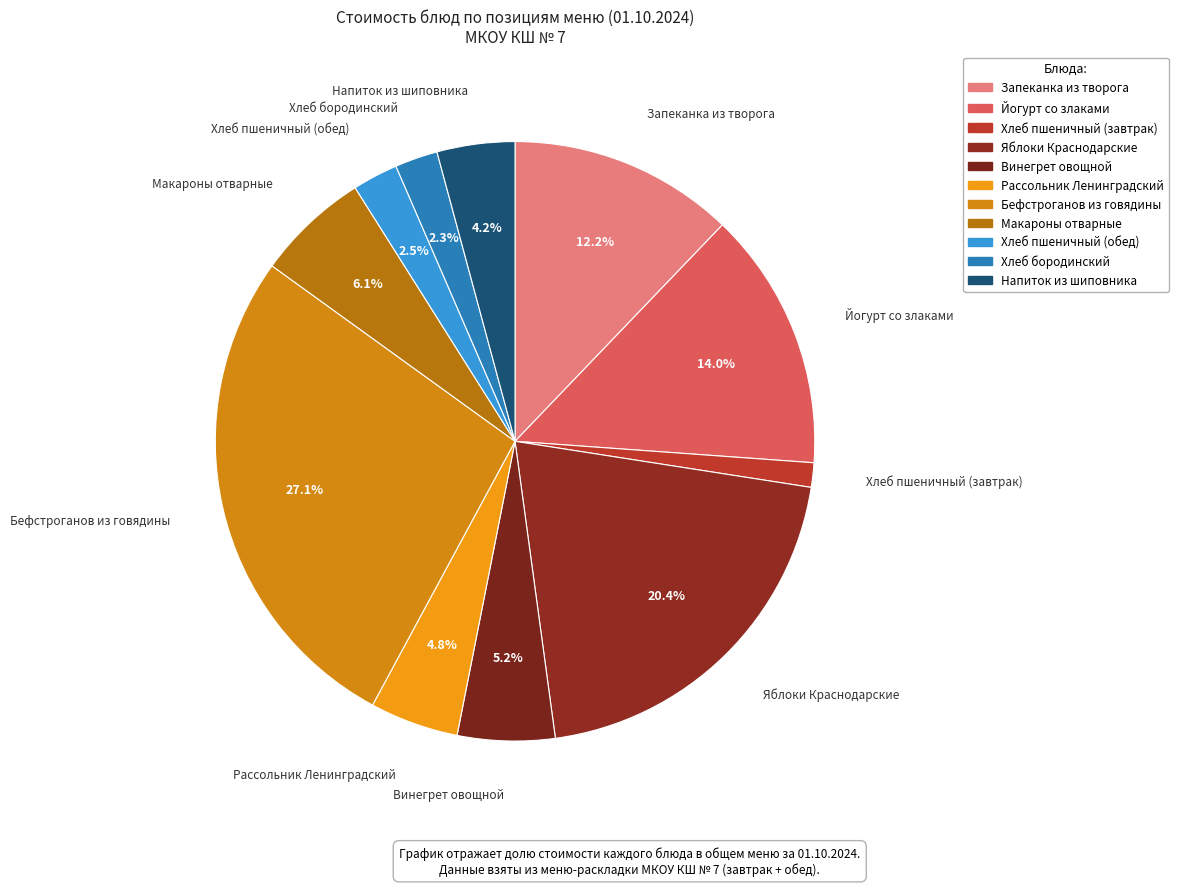

What is the ratio of the value at Хлеб бородинский to the value at Яблоки Краснодарские?

0.1